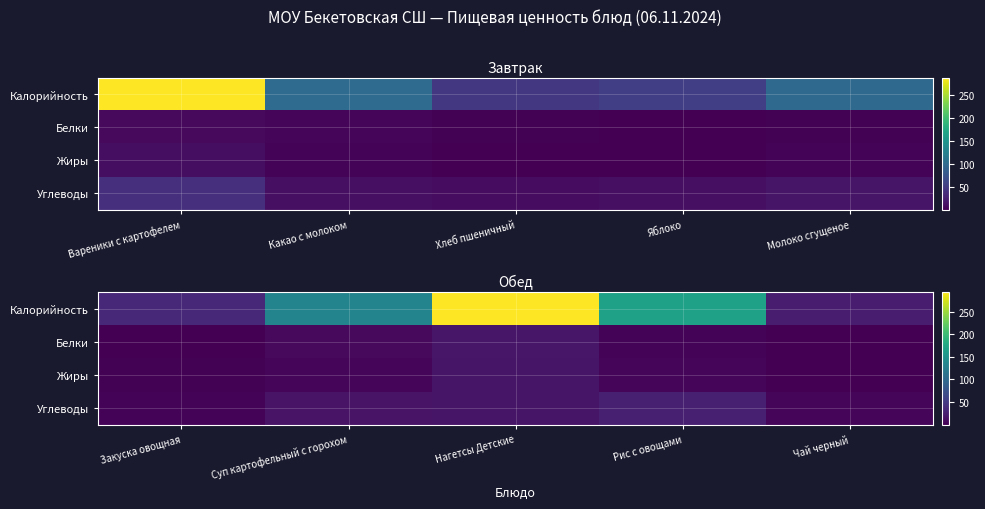

What is the highest value of the Белки series?

17.7